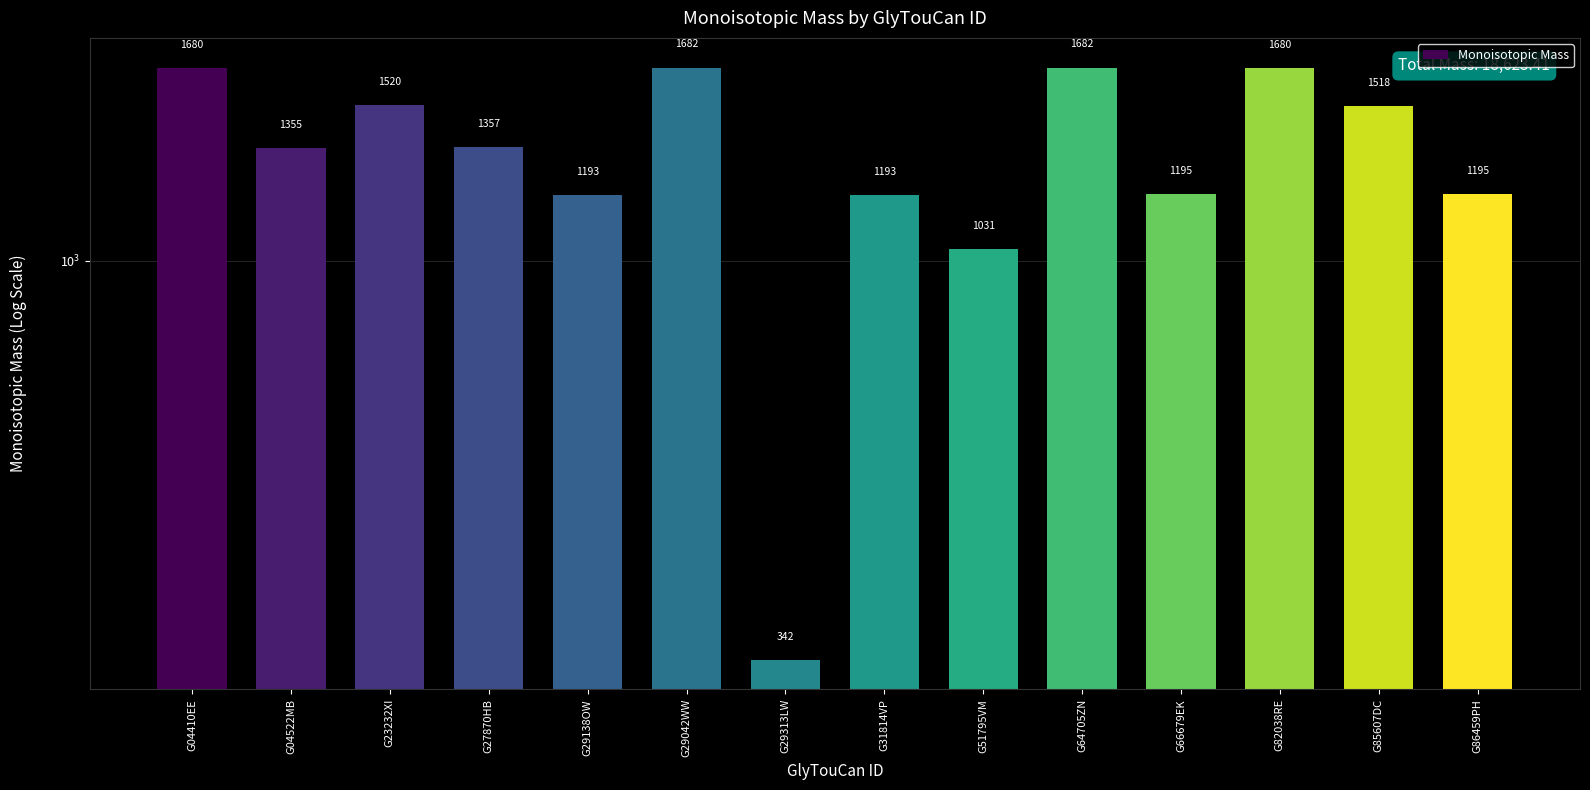

Reading left to right, extract all data points from this chart.

G04410EE=1679.6	G04522MB=1355.5	G23232XI=1519.5	G27870HB=1357.5	G29138OW=1193.4	G29042WW=1681.6	G29313LW=342.1	G31814VP=1193.4	G51795VM=1031.3	G64705ZN=1681.6	G66679EK=1195.4	G82038RE=1679.6	G85607DC=1517.5	G86459PH=1195.4